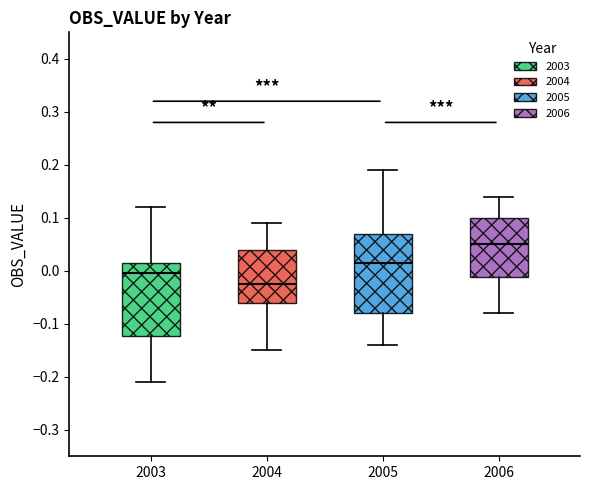

Where is the upper edge of the box at x = 2004 on the y-axis? The values are not printed on the chart, so give them approximately, as read against the axis.

0.04